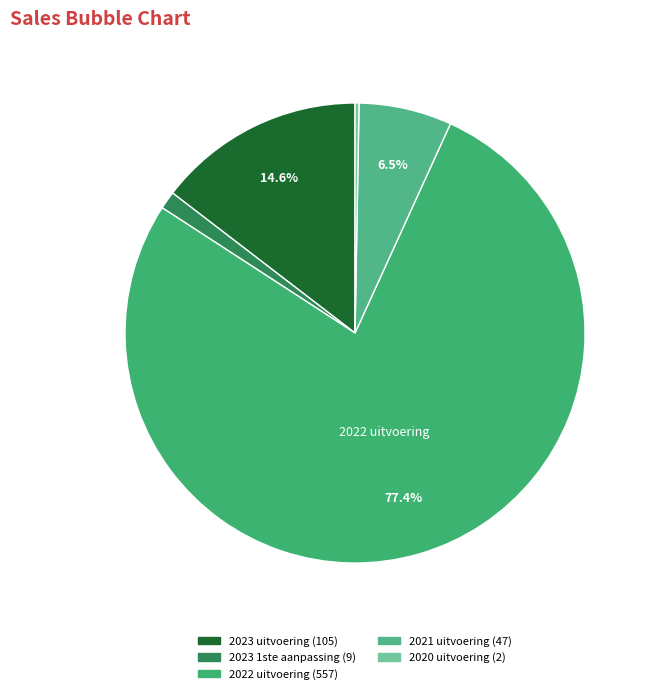

To the nearest percent, what portion does 2021 uitvoering represent?

7%